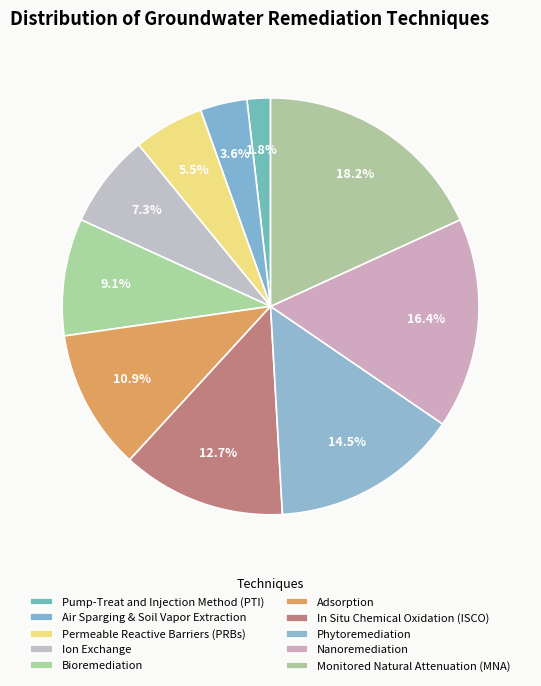

Do Phytoremediation and Monitored Natural Attenuation (MNA) together represent more than half of the pie?

No